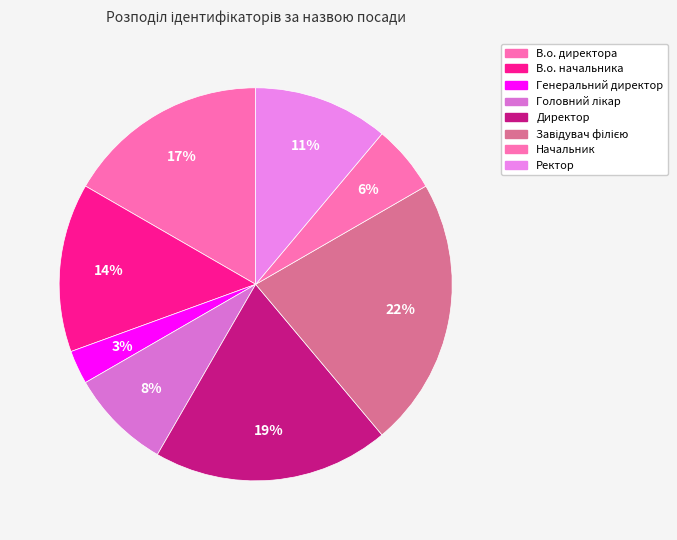

Approximately how many times larger is the value at Начальник compared to В.о. начальника?

0.4